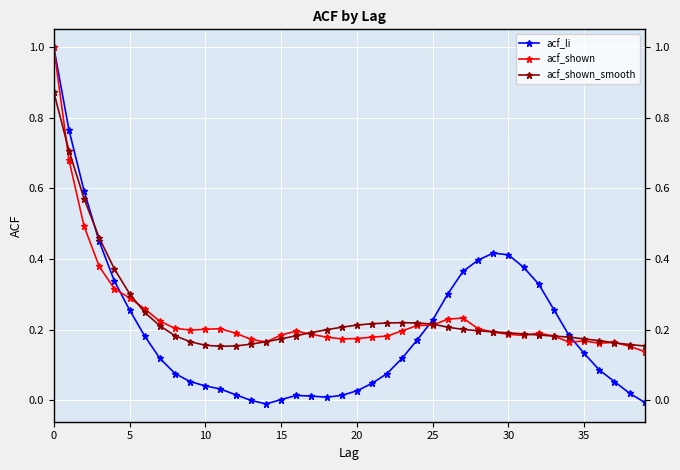

How many negative values does the acf_li series have?

2